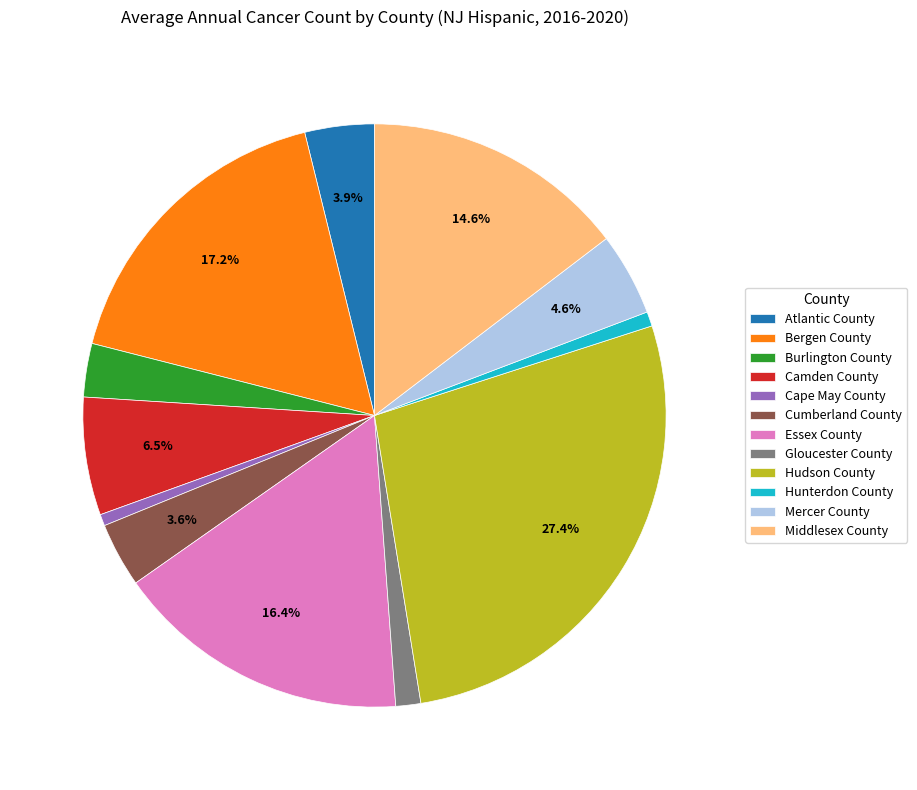

To the nearest percent, what portion does Cumberland County represent?

4%